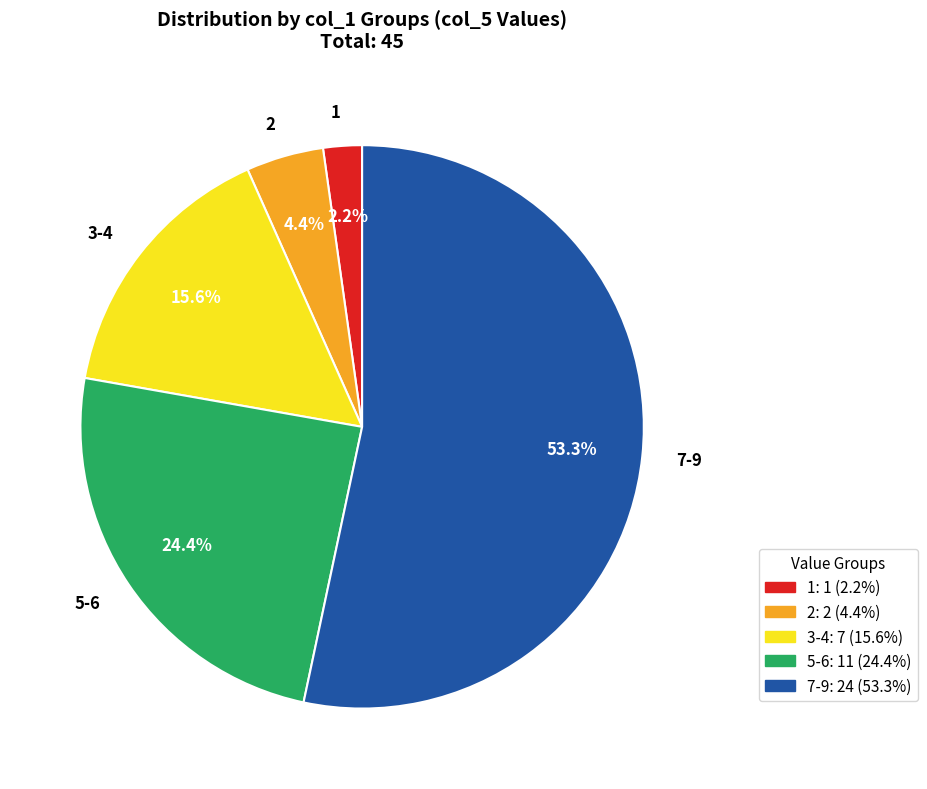

Between 3-4 and 7-9, which is larger?

7-9